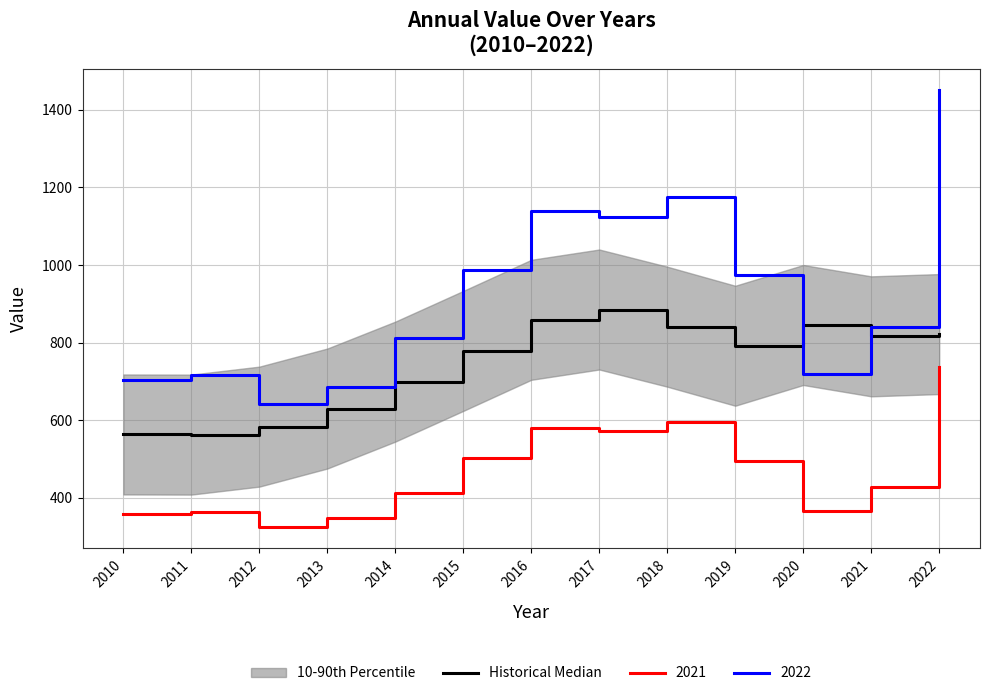

Rank the categories by value from lowest to highest.

2011, 2010, 2012, 2013, 2014, 2015, 2019, 2021, 2022, 2018, 2020, 2016, 2017